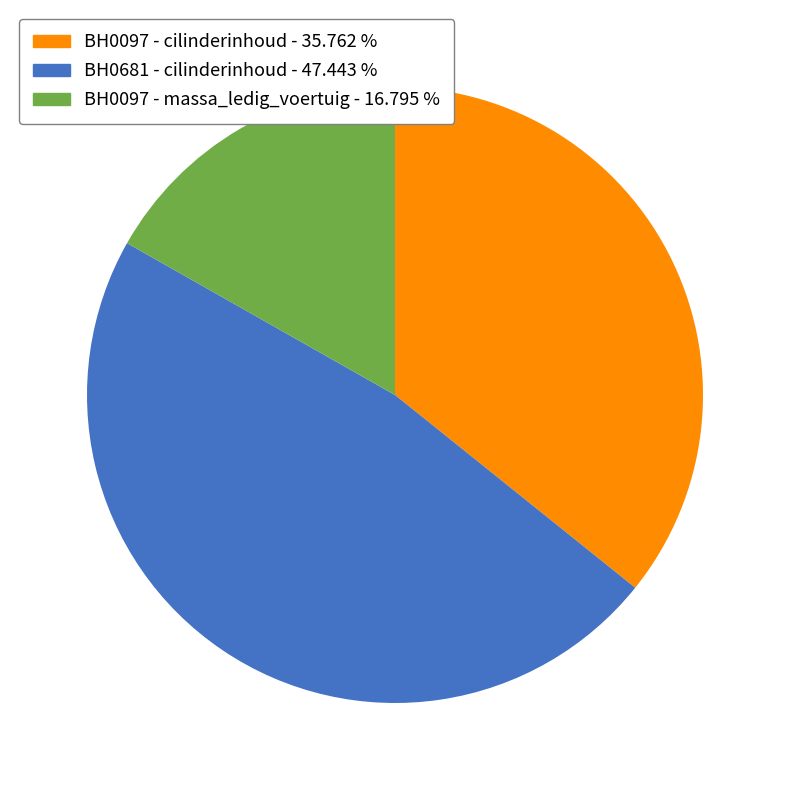

Which category has the smallest portion of the pie?

BH0097 - massa_ledig_voertuig